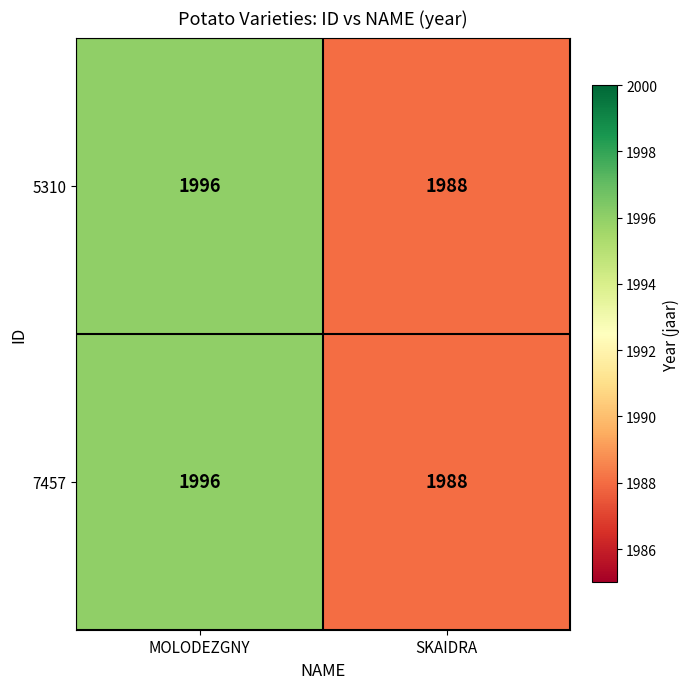

Rank the categories by 7457 value from highest to lowest.

MOLODEZGNY, SKAIDRA